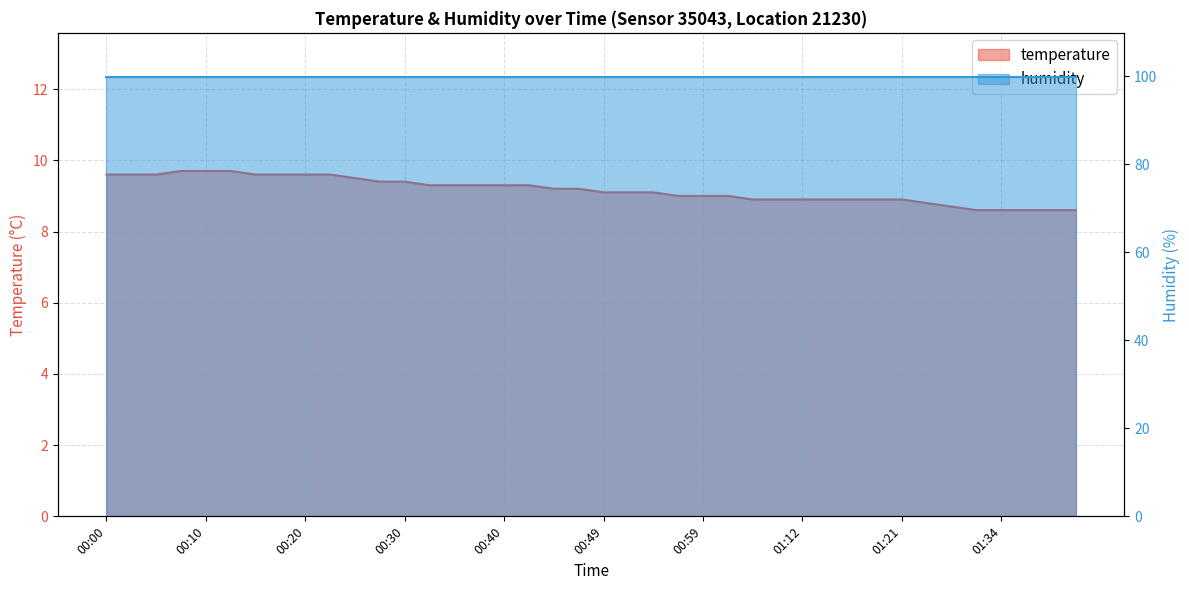

What is the average value?

9.2